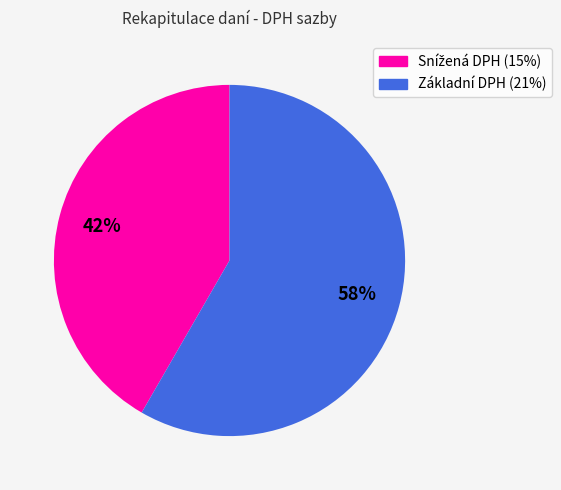

Is it true that Základní DPH (21%) is 70% of the pie?

False